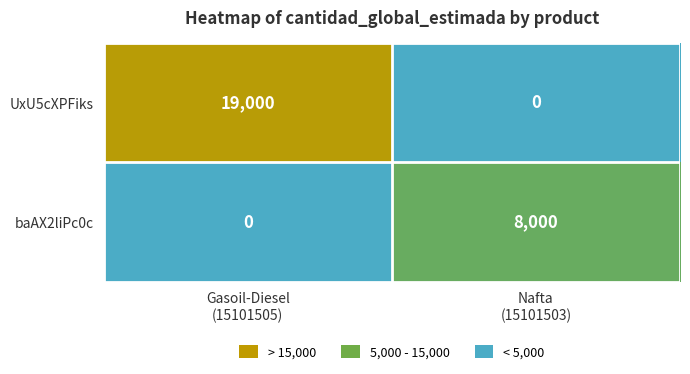

Which series has the largest total across all categories?

UxU5cXPFiks